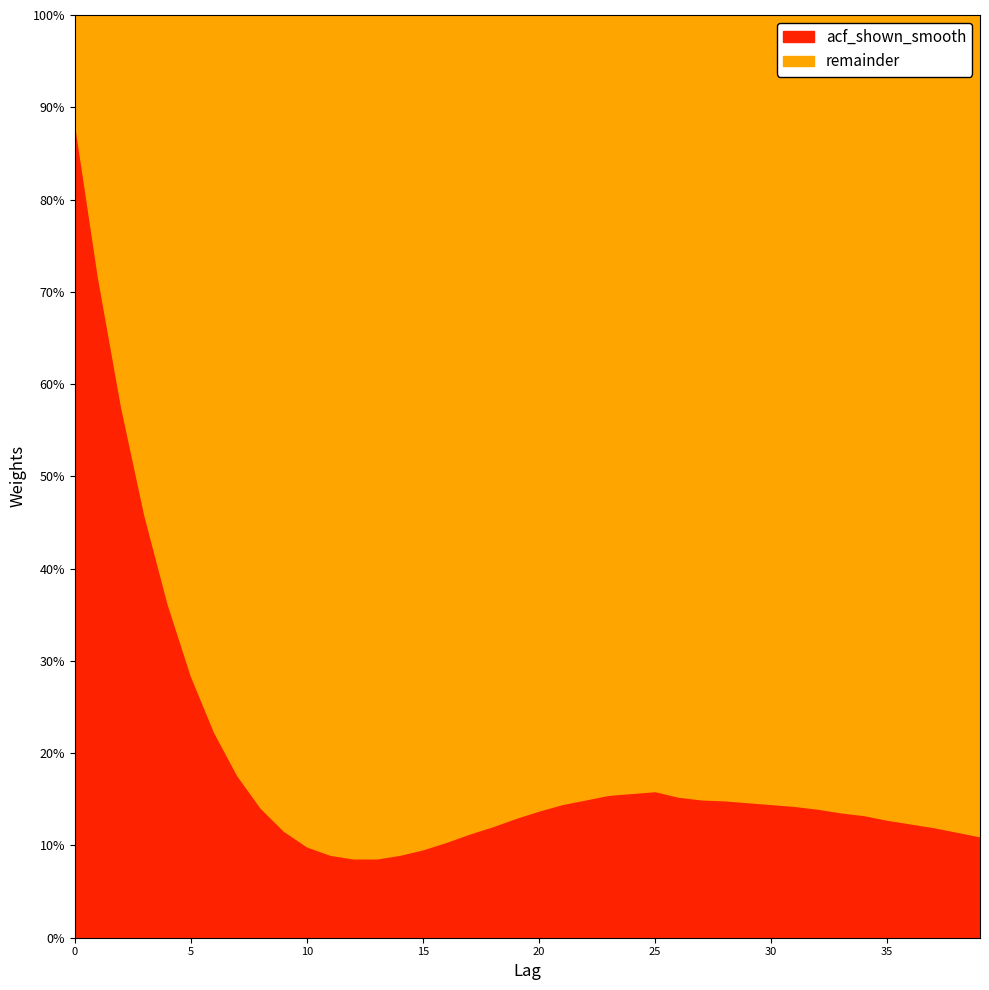

What value does the data have at 36?

0.1